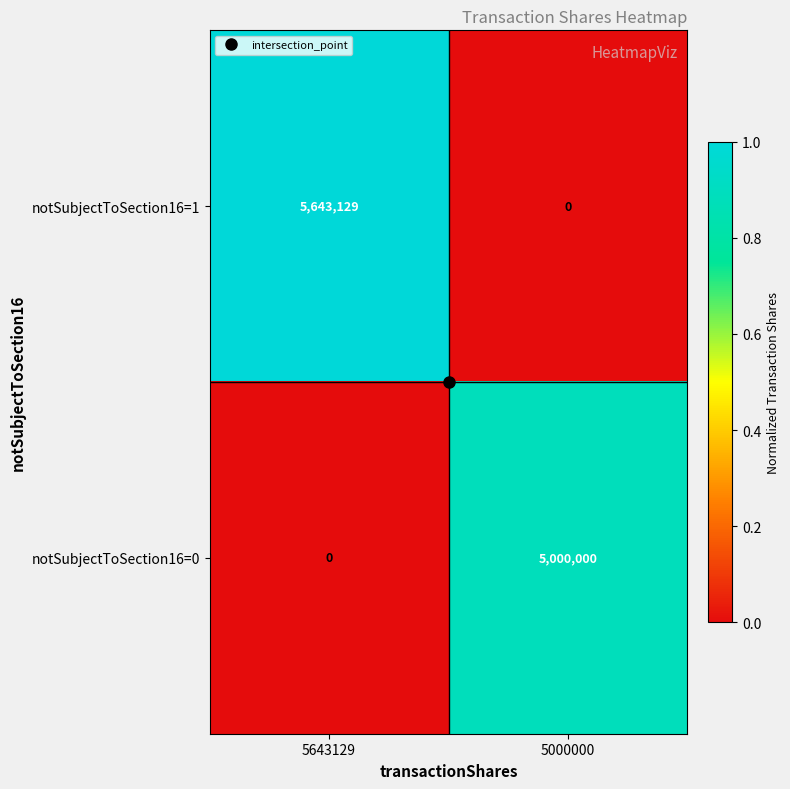

At which label does notSubjectToSection16=0 reach its peak?

5000000